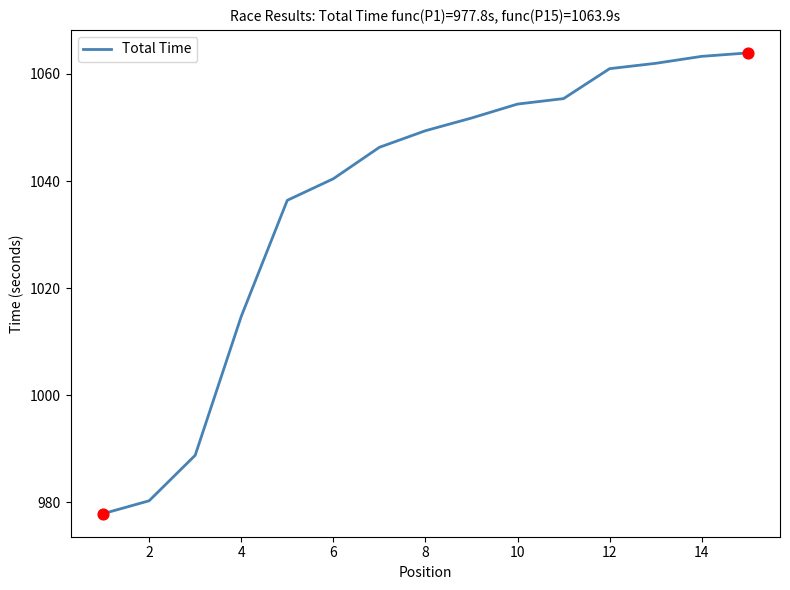

What is the maximum value shown in the chart?

1063.9